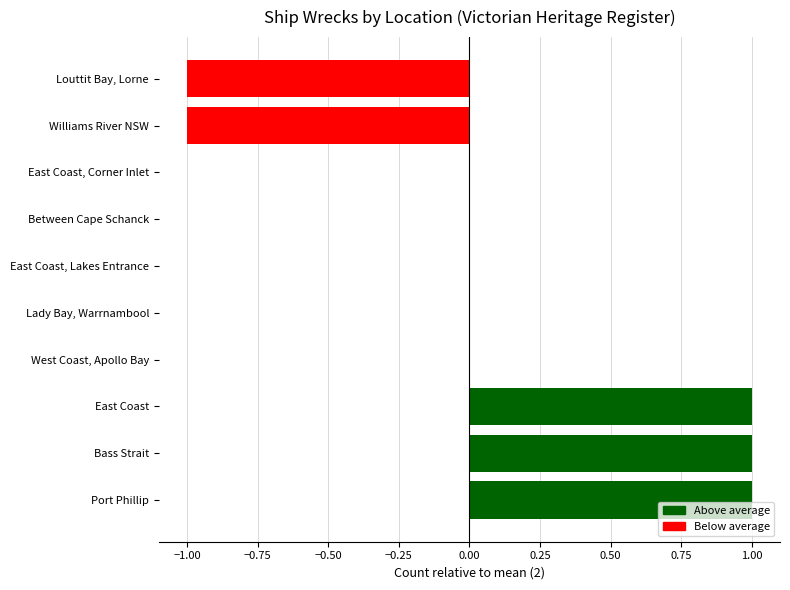

Which has a higher value, Bass Strait or East Coast, Corner Inlet?

Bass Strait